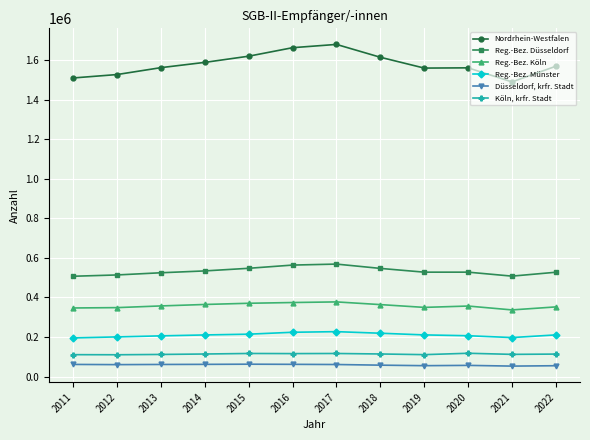

True or false: Köln, krfr. Stadt has more than 0 points higher than both neighbors.

True